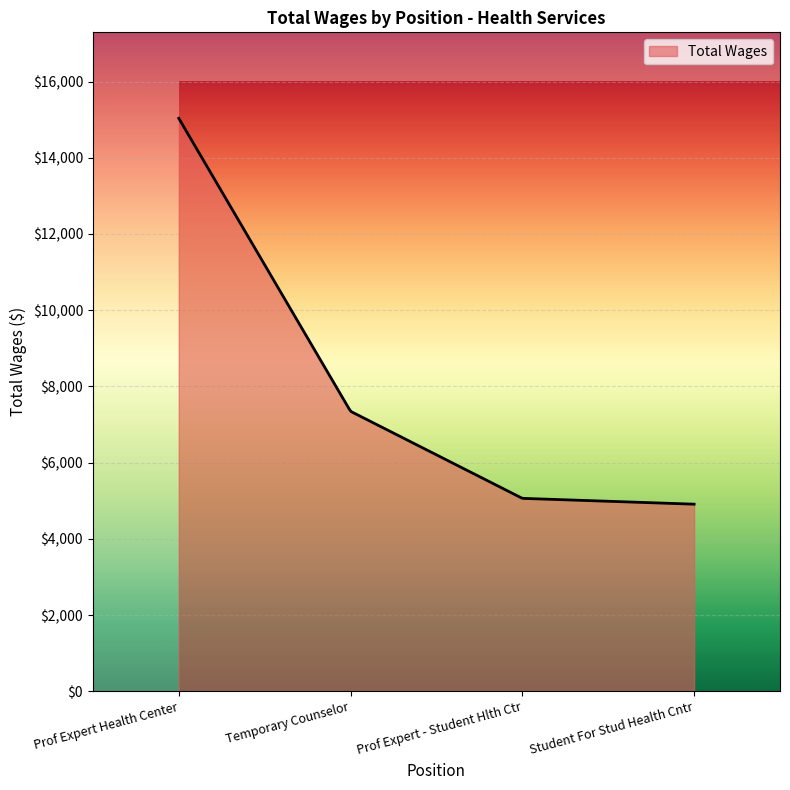

What is the greatest value displayed?

15036.0